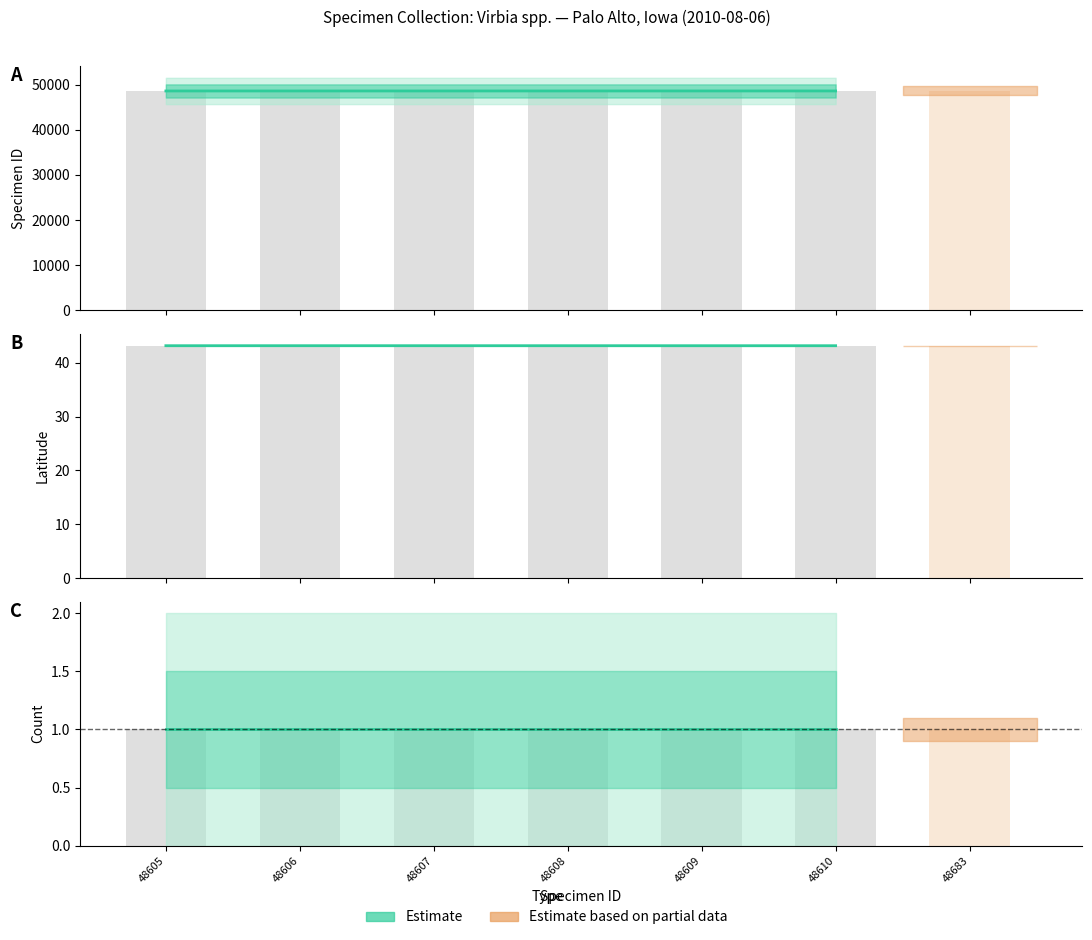

What is the highest value of the Estimate series?

1.0